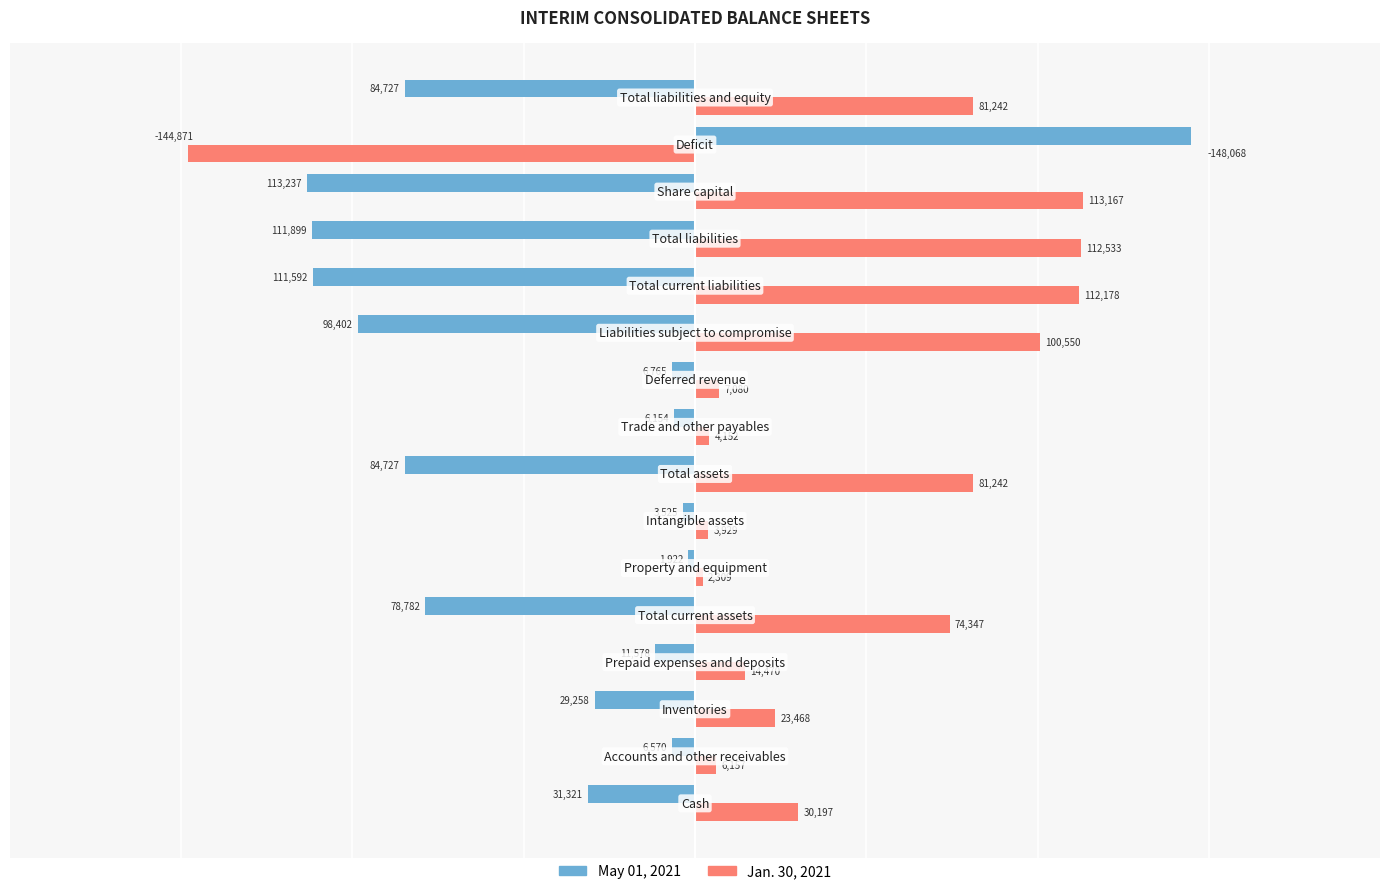

Which series has the largest total across all categories?

Jan. 30, 2021